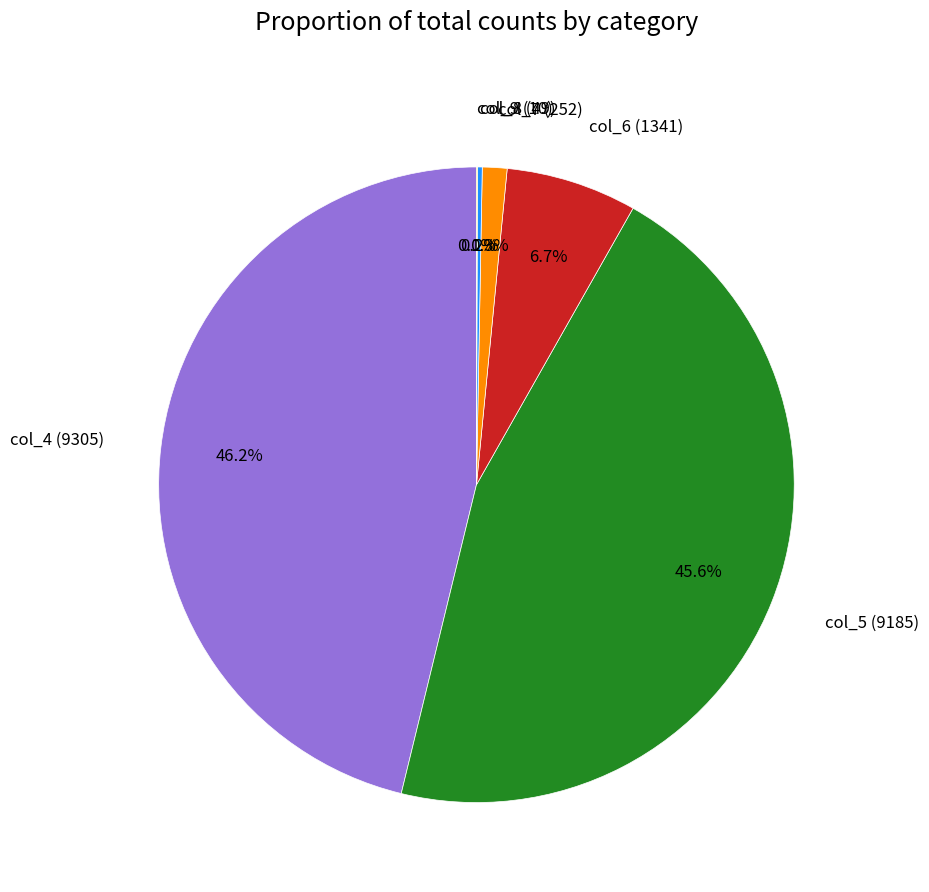

What is the ratio of the value at col_4 (9305) to the value at col_5 (9185)?

1.0